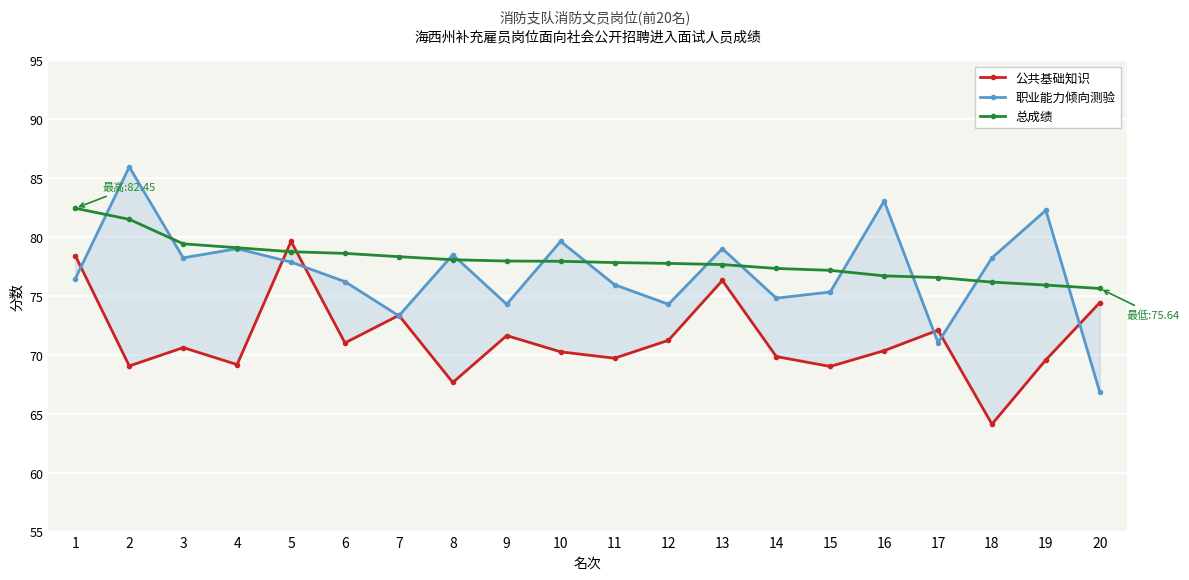

What is the total value across all series at 3?

228.3